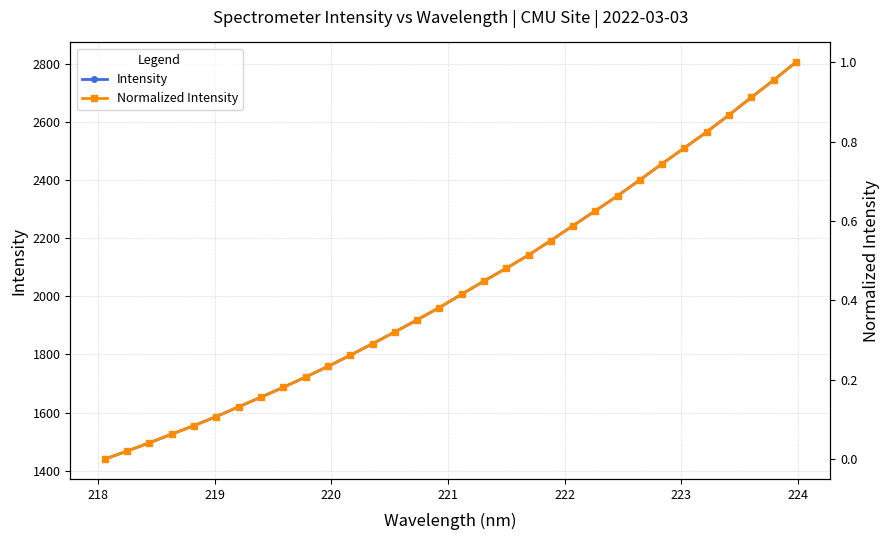

What are all the series names shown in the legend?

Intensity, Normalized Intensity